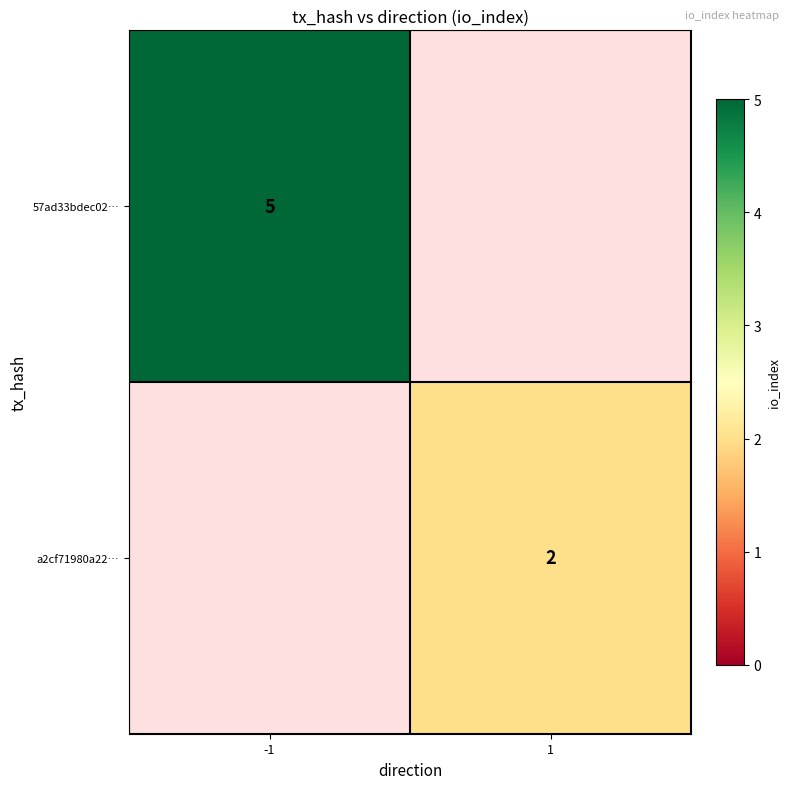

True or false: a2cf71980a22… has a value of 1.3 at 1.

False